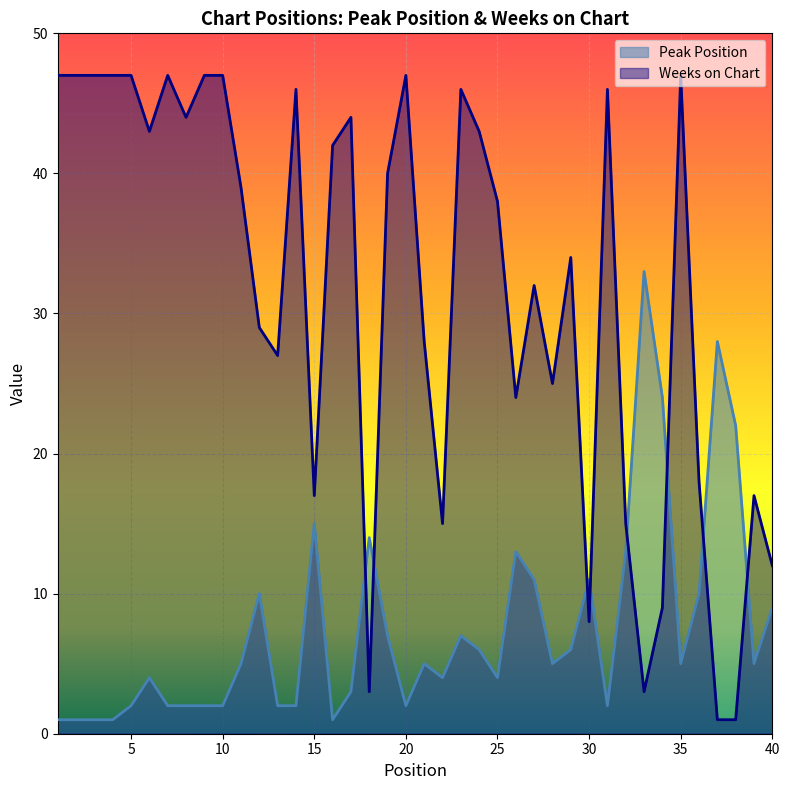

In Peak Position, how many points are higher than both neighbors (excluding endpoints)?

10